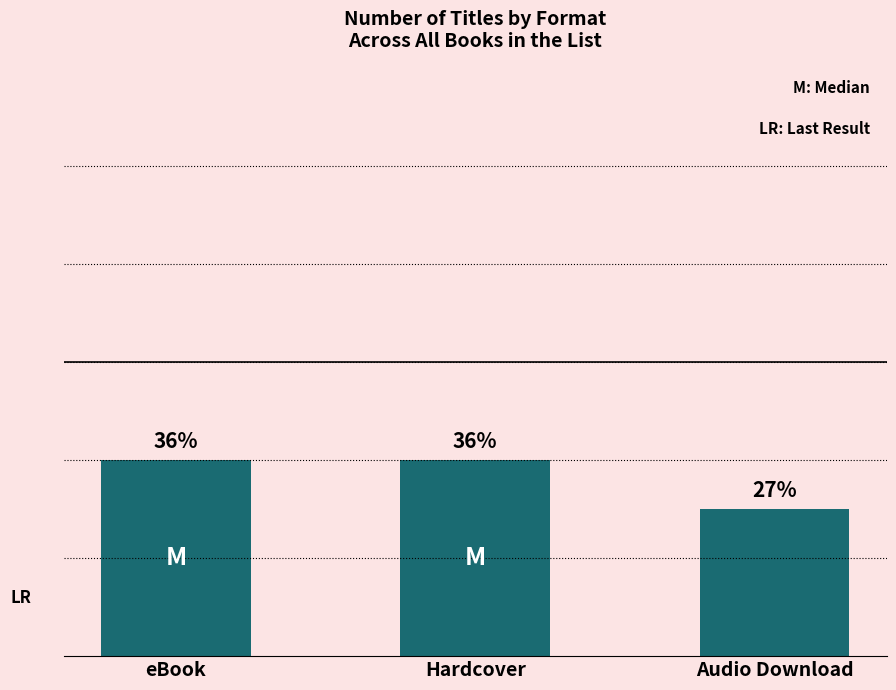

What position from the right is eBook?

3